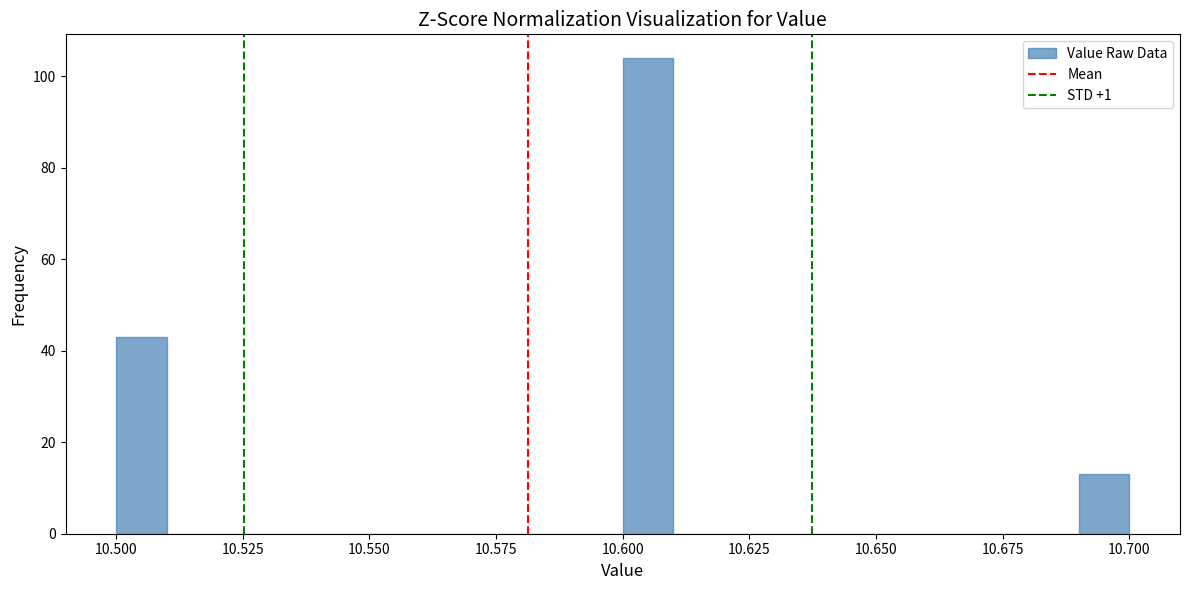

Around what value on the x-axis is the tallest bar? Give the approximate position of its centre, as read against the axis.

10.605